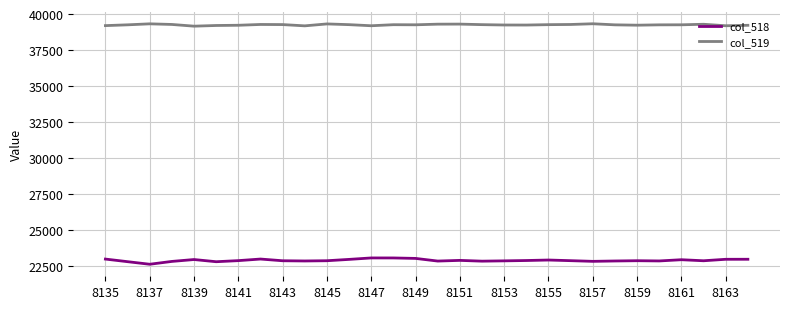

Which series has the largest total across all categories?

col_519